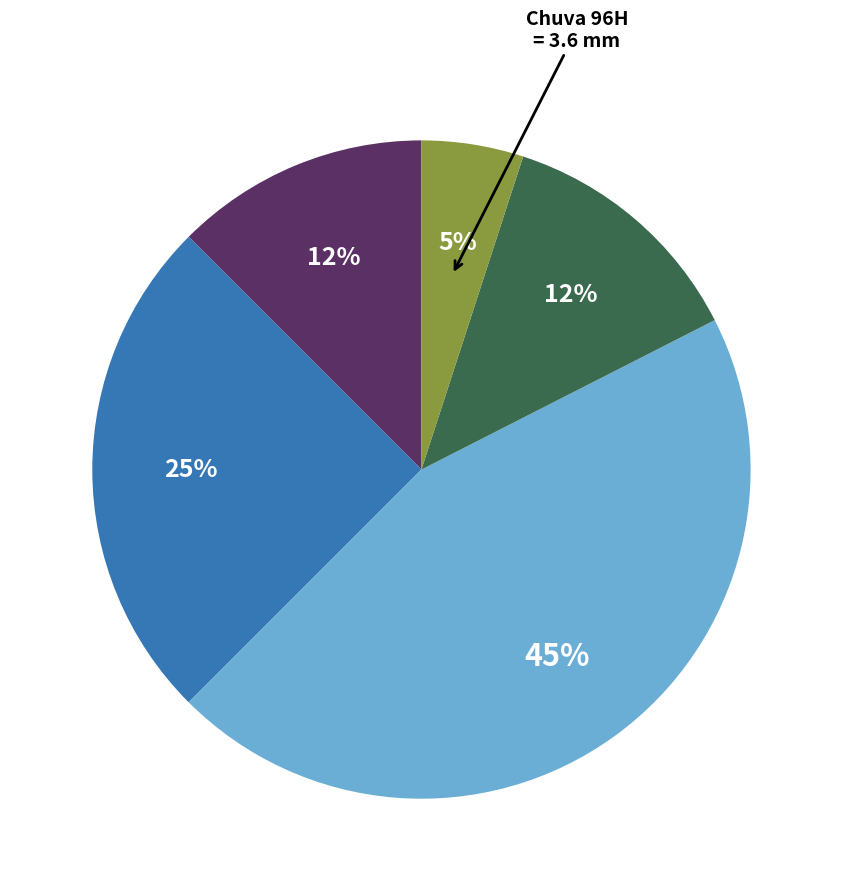

Does any single category account for the majority?

No